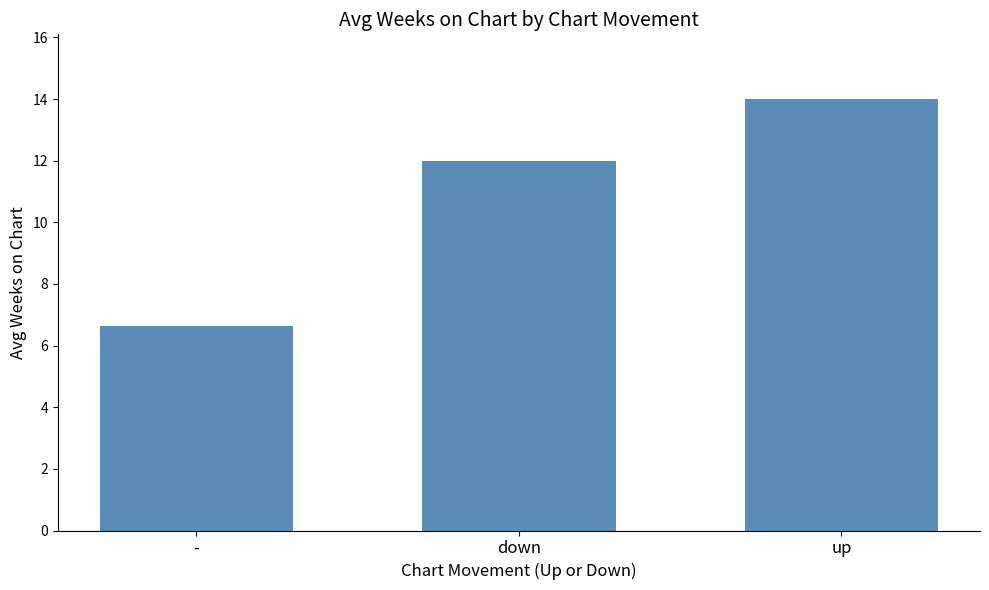

What is the ratio of the value at up to the value at -?

2.1